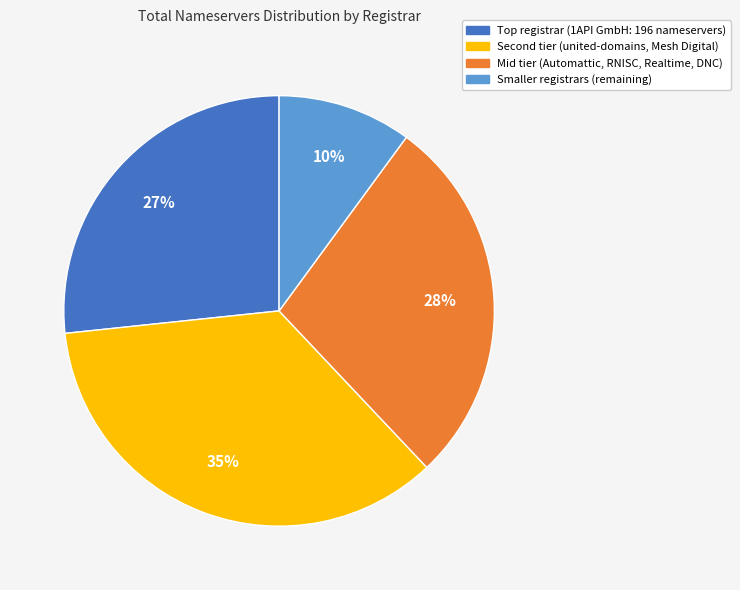

To the nearest percent, what is the average slice percentage?

25%